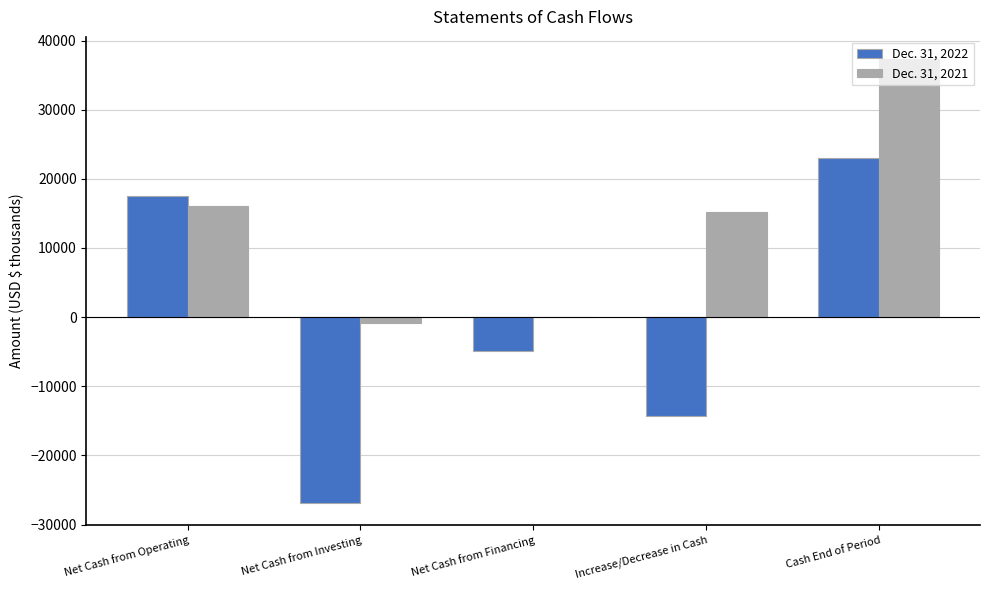

Reading left to right, transcribe all the data shown in this chart.

Dec. 31, 2022: 17463	-26835	-4937	-14309	23014
Dec. 31, 2021: 16056	-825	13	15244	37323